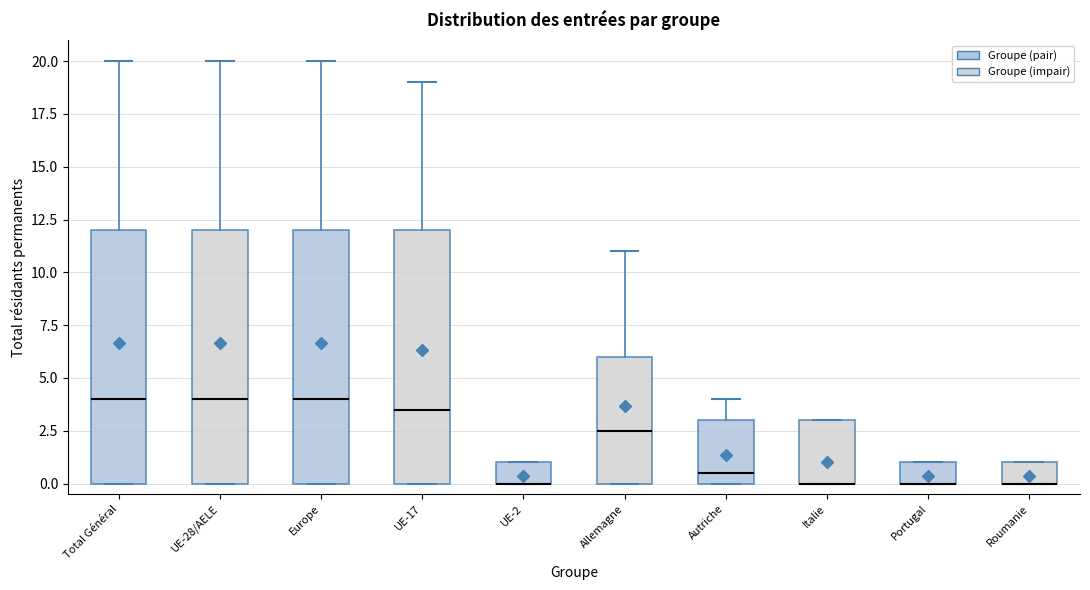

Reading left to right, transcribe this box plot: for each box, give where its median line is, the range the box spans, and where its two whiskers end, as read against the y-axis. The values are not printed on the chart, so give them approximately, as read against the axis.

Total Général: median 4.0, box 0.0 to 12.0, whiskers 0.0 to 20.0
UE-28/AELE: median 4.0, box 0.0 to 12.0, whiskers 0.0 to 20.0
Europe: median 4.0, box 0.0 to 12.0, whiskers 0.0 to 20.0
UE-17: median 3.5, box 0.0 to 12.0, whiskers 0.0 to 19.0
UE-2: median 0.0 (drawn on the box's lower edge), box 0.0 to 1.0, whiskers 0.0 to 1.0
Allemagne: median 2.5, box 0.0 to 6.0, whiskers 0.0 to 11.0
Autriche: median 0.5, box 0.0 to 3.0, whiskers 0.0 to 4.0
Italie: median 0.0 (drawn on the box's lower edge), box 0.0 to 3.0, whiskers 0.0 to 3.0
Portugal: median 0.0 (drawn on the box's lower edge), box 0.0 to 1.0, whiskers 0.0 to 1.0
Roumanie: median 0.0 (drawn on the box's lower edge), box 0.0 to 1.0, whiskers 0.0 to 1.0